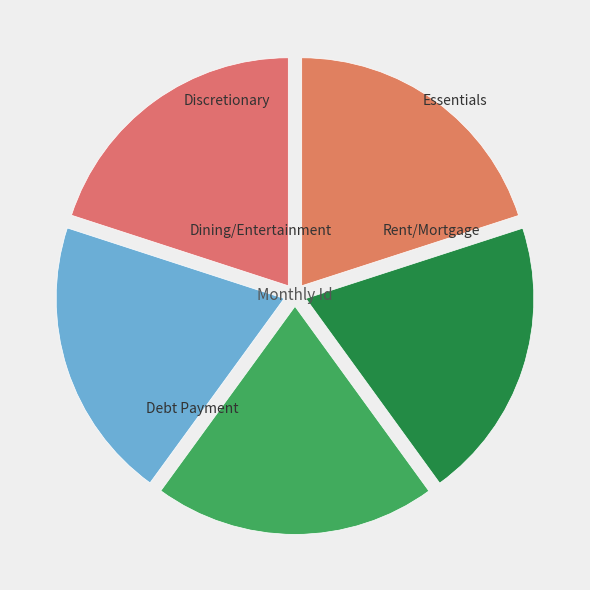

Is there any slice that represents more than half of the pie?

No